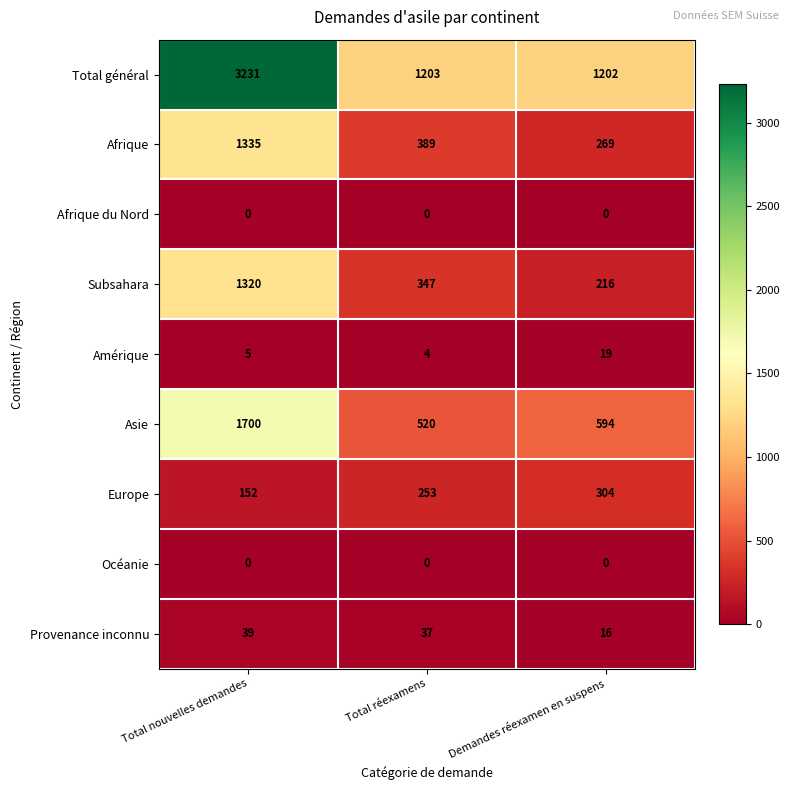

What is the sum of all Afrique values?

1993